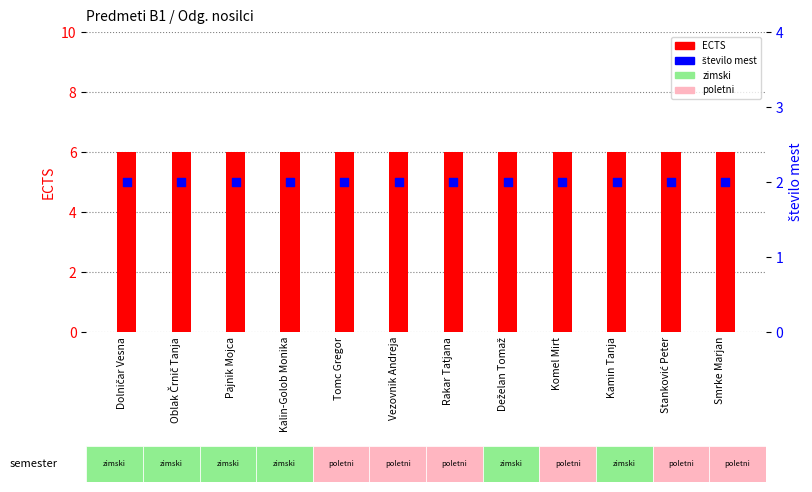

Is the value of ECTS at Tomc Gregor greater than the value of število mest at Rakar Tatjana?

Yes